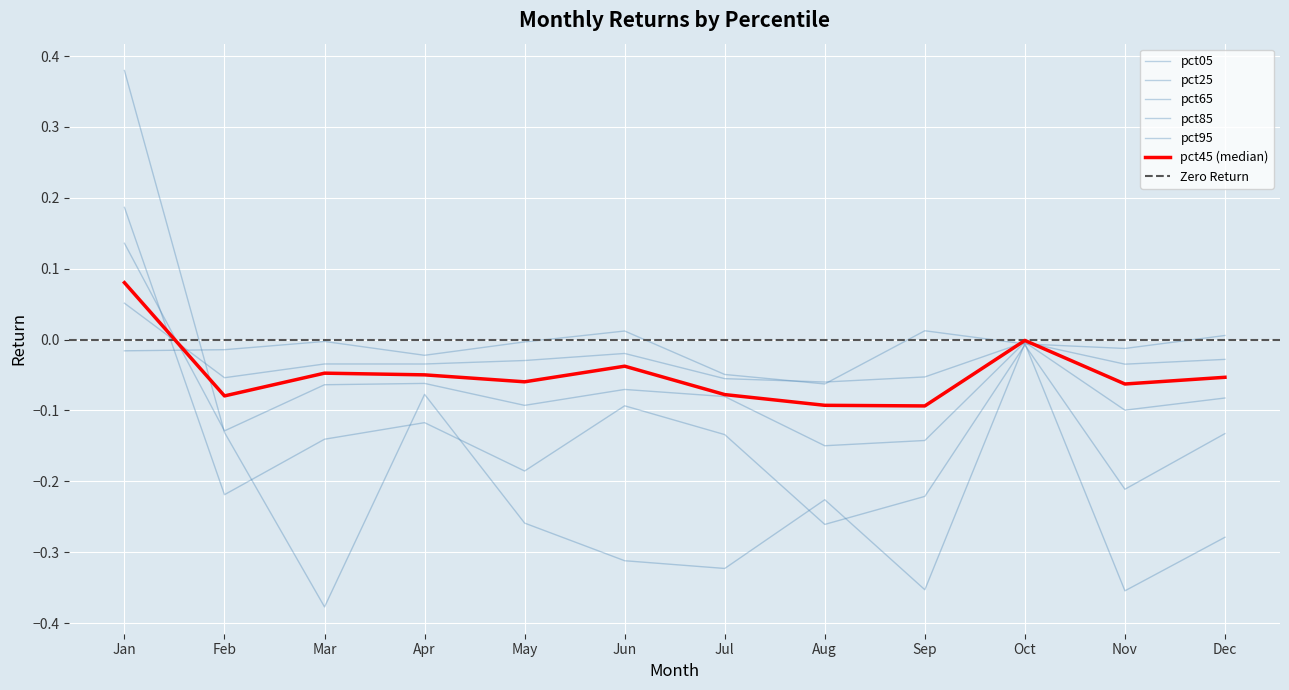

Reading left to right, transcribe all the data shown in this chart.

pct05: -0.0	-0.0	-0.0	-0.0	-0.0	0.0	-0.0	-0.1	0.0	-0.0	-0.0	0.0
pct25: 0.1	-0.1	-0.0	-0.0	-0.0	-0.0	-0.1	-0.1	-0.1	-0.0	-0.0	-0.0
pct45: 0.1	-0.1	-0.0	-0.0	-0.1	-0.0	-0.1	-0.1	-0.1	-0.0	-0.1	-0.1
pct65: 0.1	-0.1	-0.1	-0.1	-0.1	-0.1	-0.1	-0.1	-0.1	-0.0	-0.1	-0.1
pct85: 0.2	-0.2	-0.1	-0.1	-0.2	-0.1	-0.1	-0.3	-0.2	-0.0	-0.2	-0.1
pct95: 0.4	-0.1	-0.4	-0.1	-0.3	-0.3	-0.3	-0.2	-0.4	-0.0	-0.4	-0.3